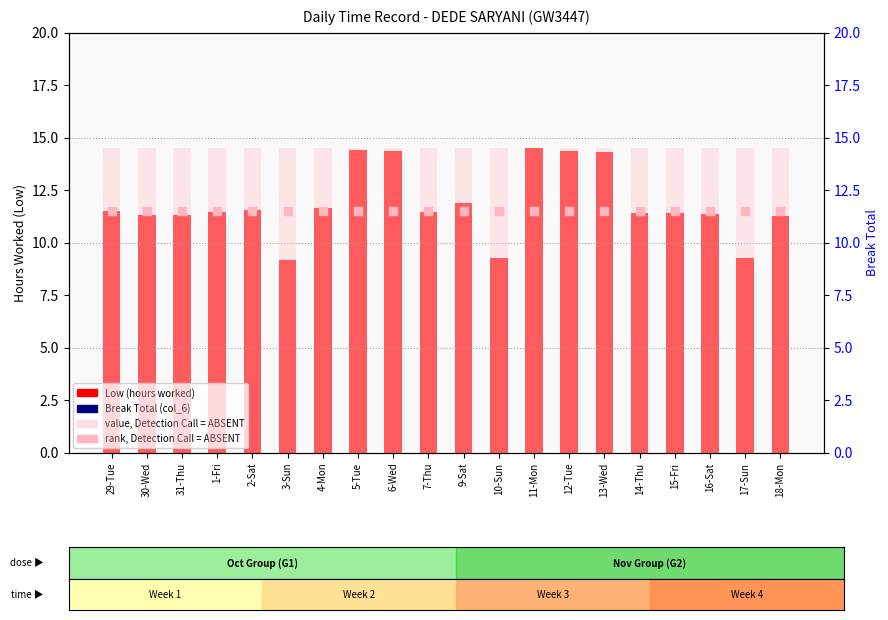

What is the total value across all series at 6-Wed?

90.4